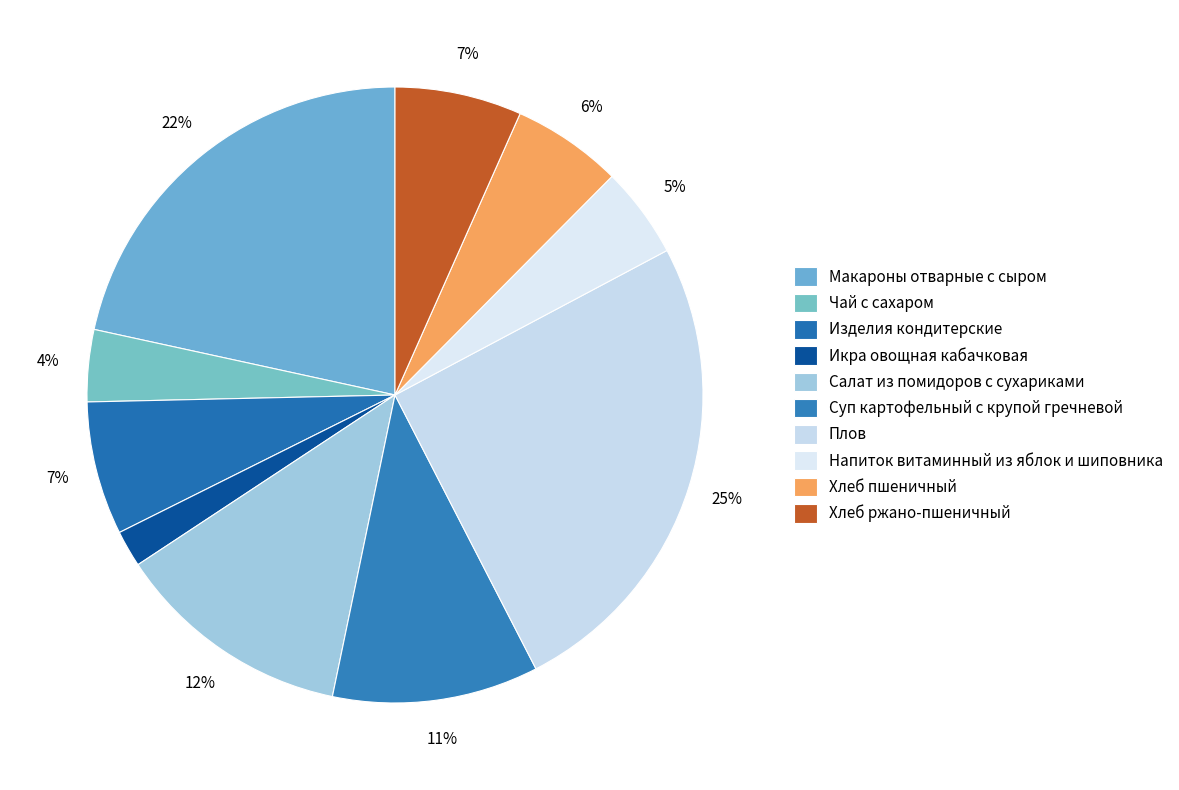

To the nearest percent, what portion does Макароны отварные с сыром represent?

22%